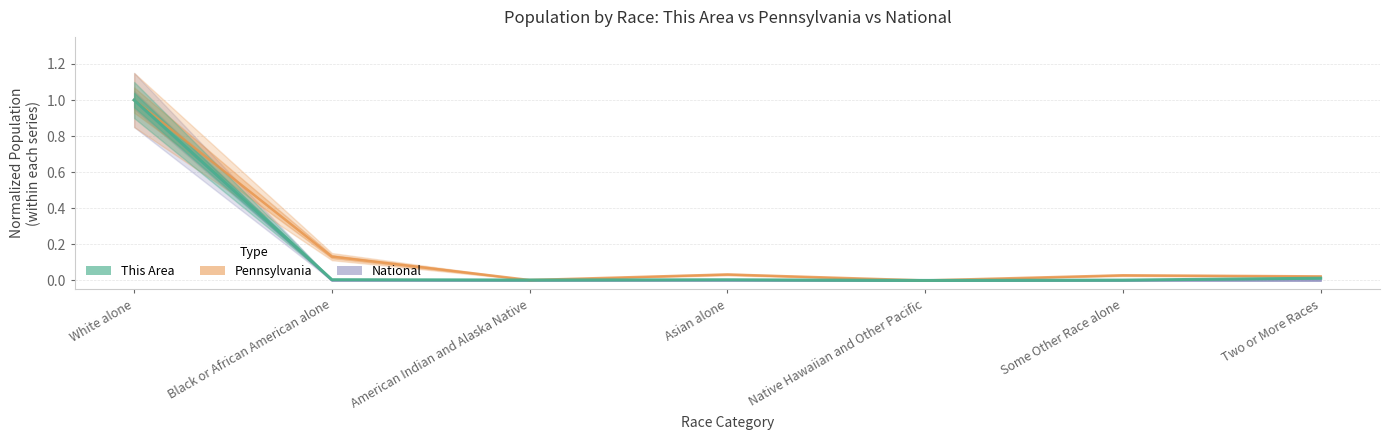

What is the difference between the maximum and minimum values in the National series?

1.0